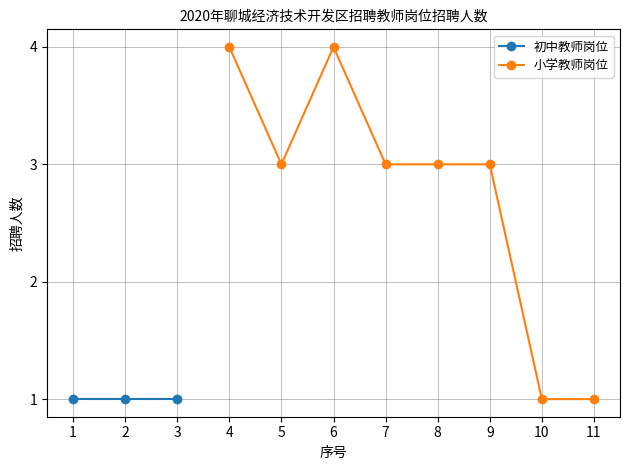

True or false: the data has more than 2 interior local peaks.

False